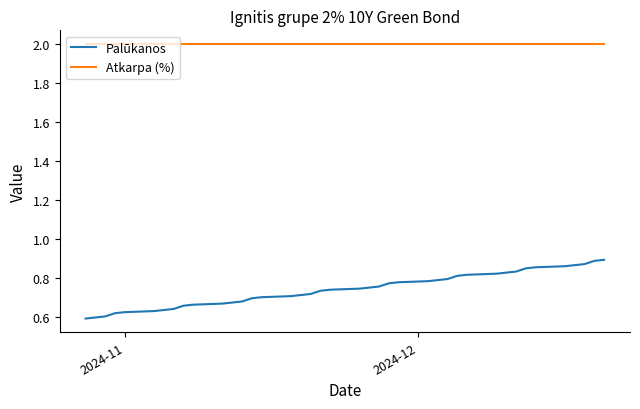

What is the maximum value shown in the chart?

2.0